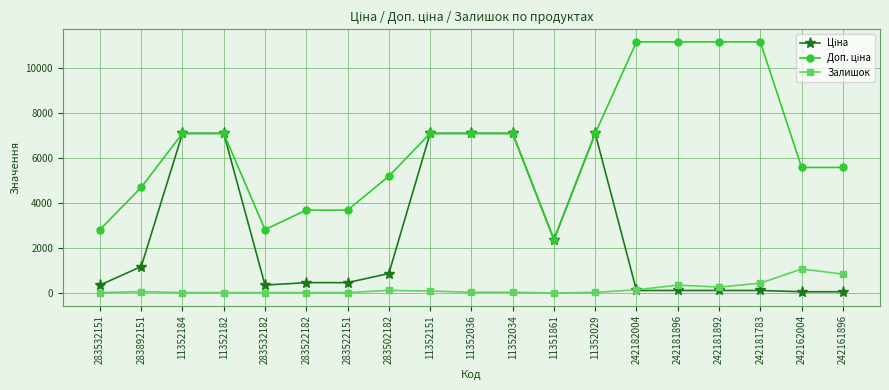

Is this an area chart (filled region under the line)?

No